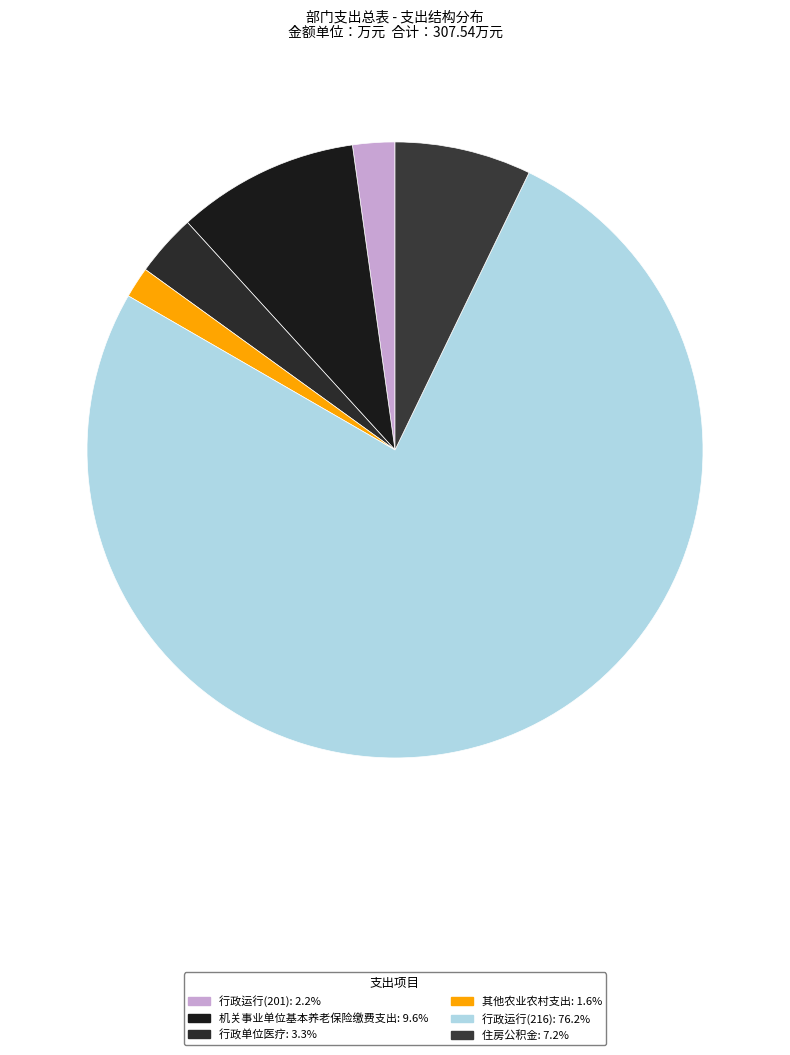

Which category has the biggest portion of the pie?

行政运行(216)